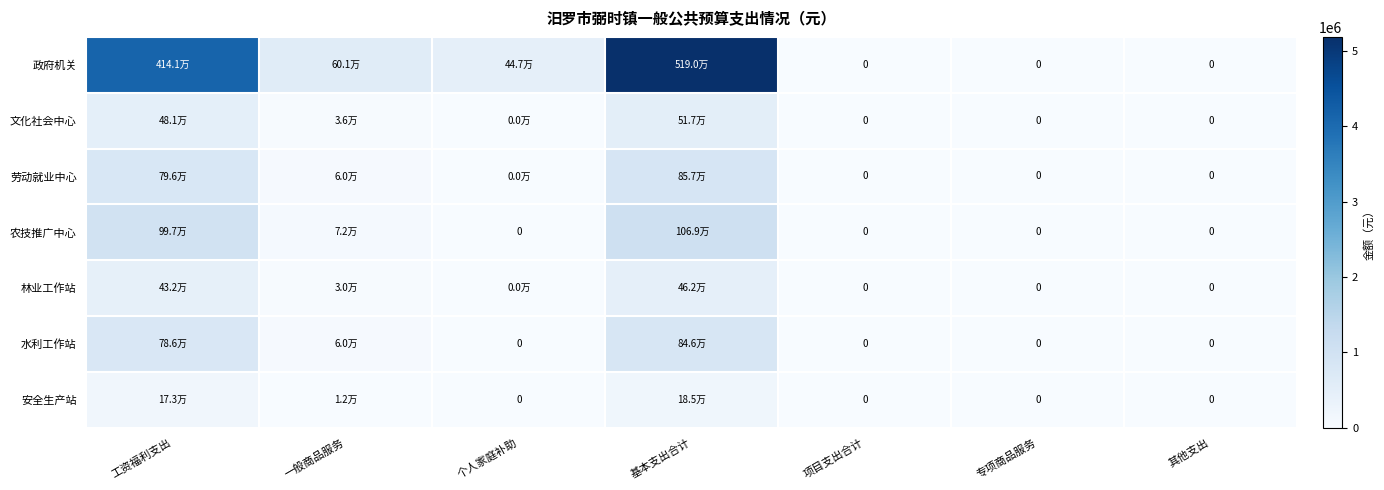

Rank the series by their maximum value, from highest to lowest.

政府机关, 农技推广中心, 劳动就业中心, 水利工作站, 文化社会中心, 林业工作站, 安全生产站